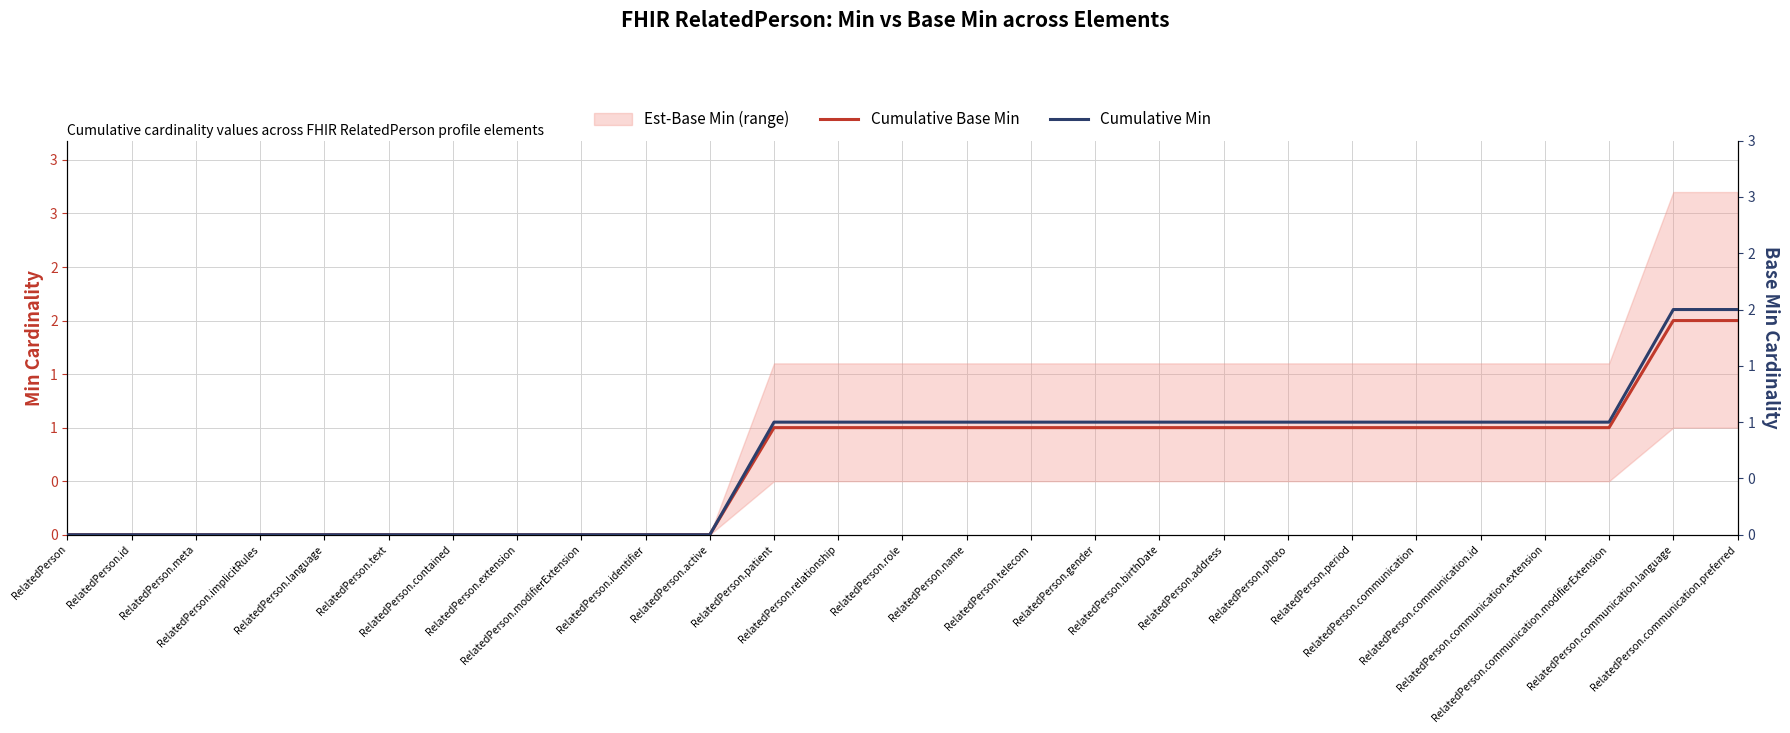

Is the value of Cumulative Base Min at RelatedPerson greater than the value of Cumulative Min at RelatedPerson.identifier?

No